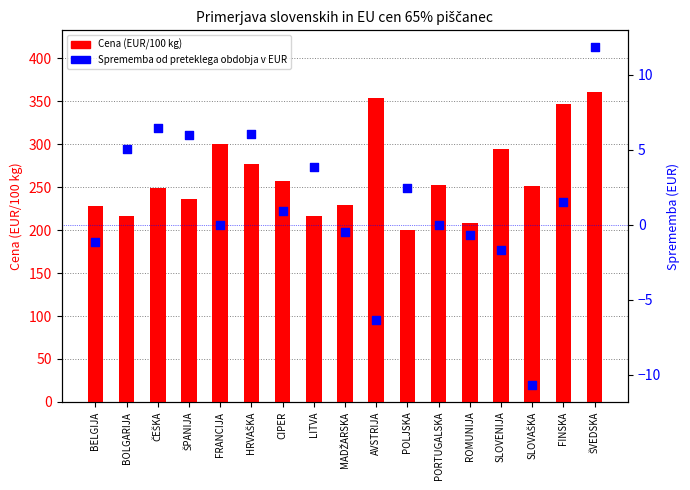

What is the total value across all series at ROMUNIJA?

207.6